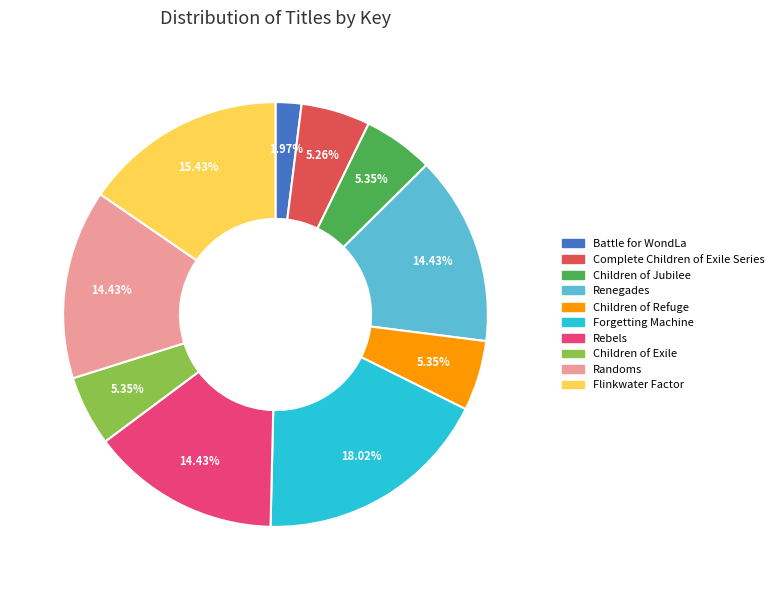

Approximately how many times larger is the value at Battle for WondLa compared to Randoms?

0.1